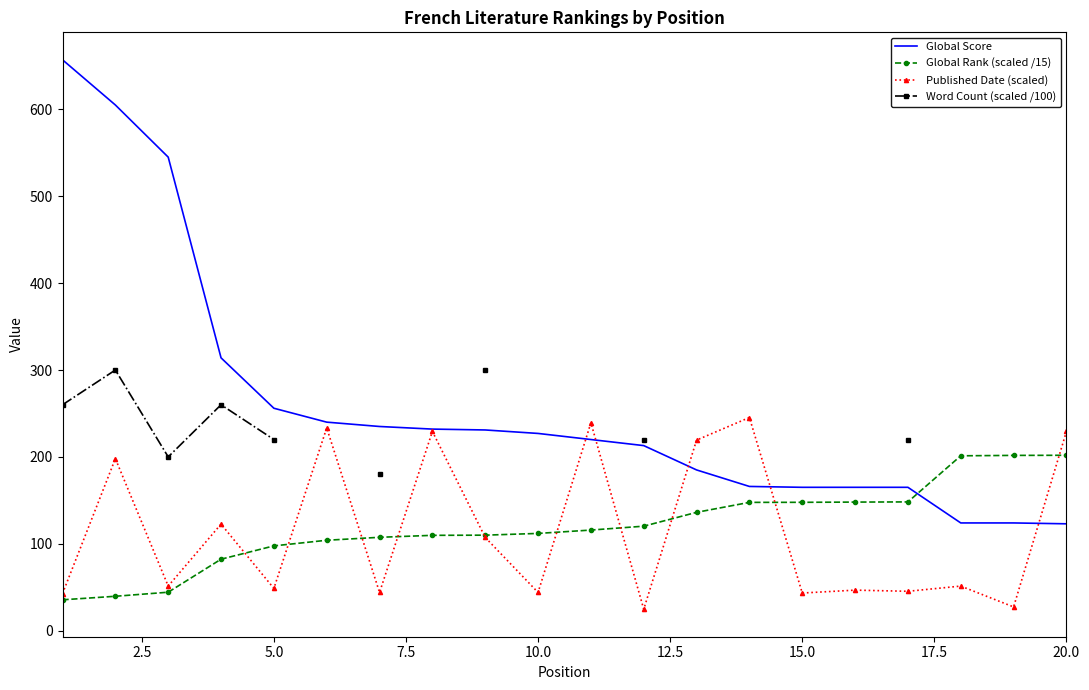

Rank the series by their maximum value, from lowest to highest.

Global Rank (scaled /15), Published Date (scaled), Word Count (scaled /100), Global Score